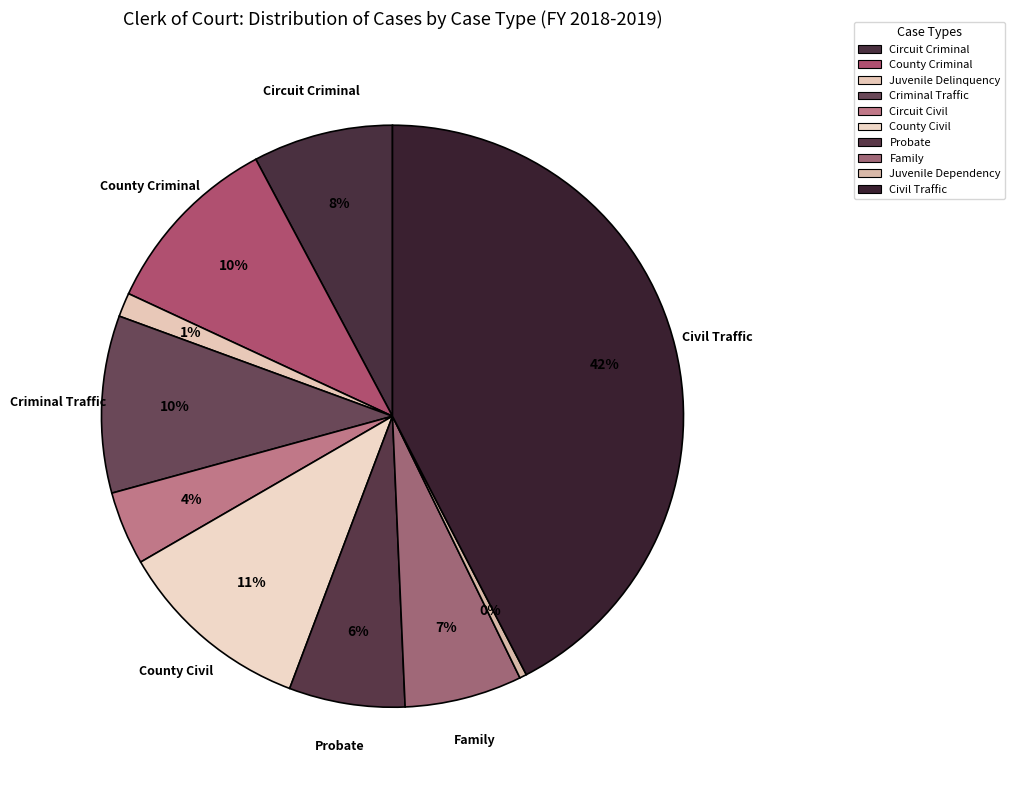

To the nearest percent, what is the combined percentage of Circuit Civil and Family?

11%